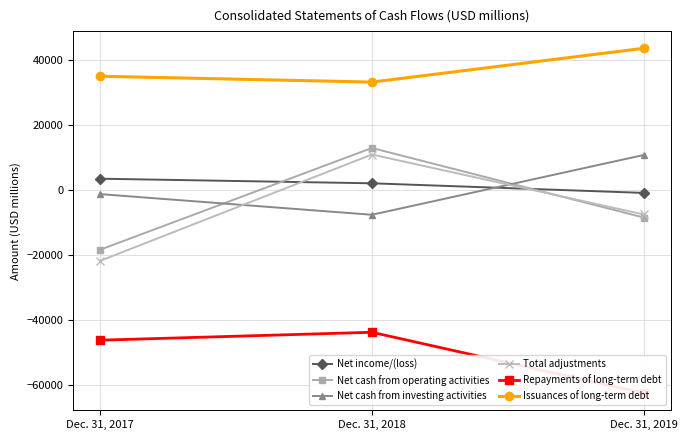

What is the highest value of the Repayments of long-term debt series?

-43851